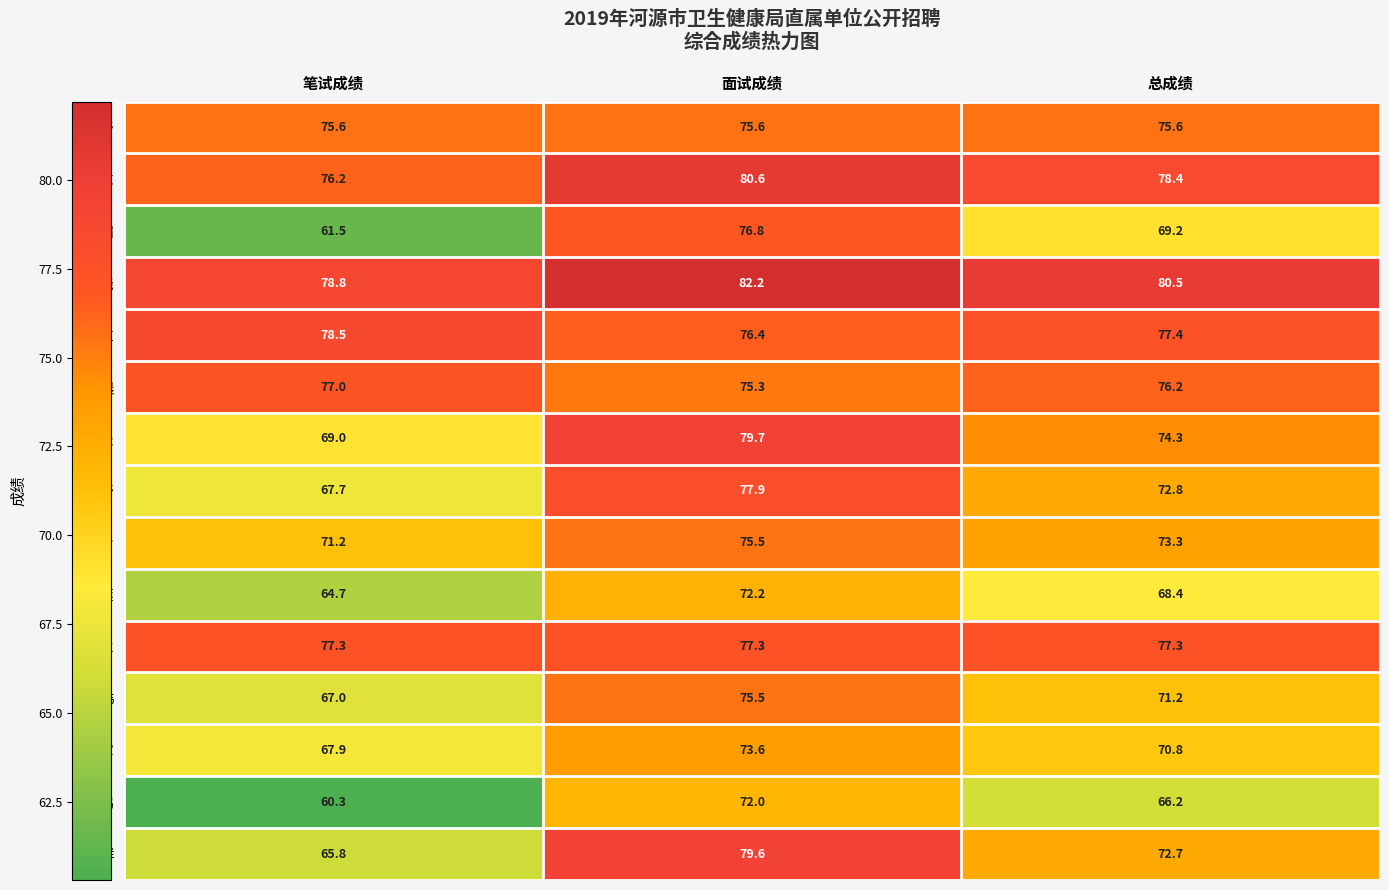

What is the sum of all 周海青 values?

220.0